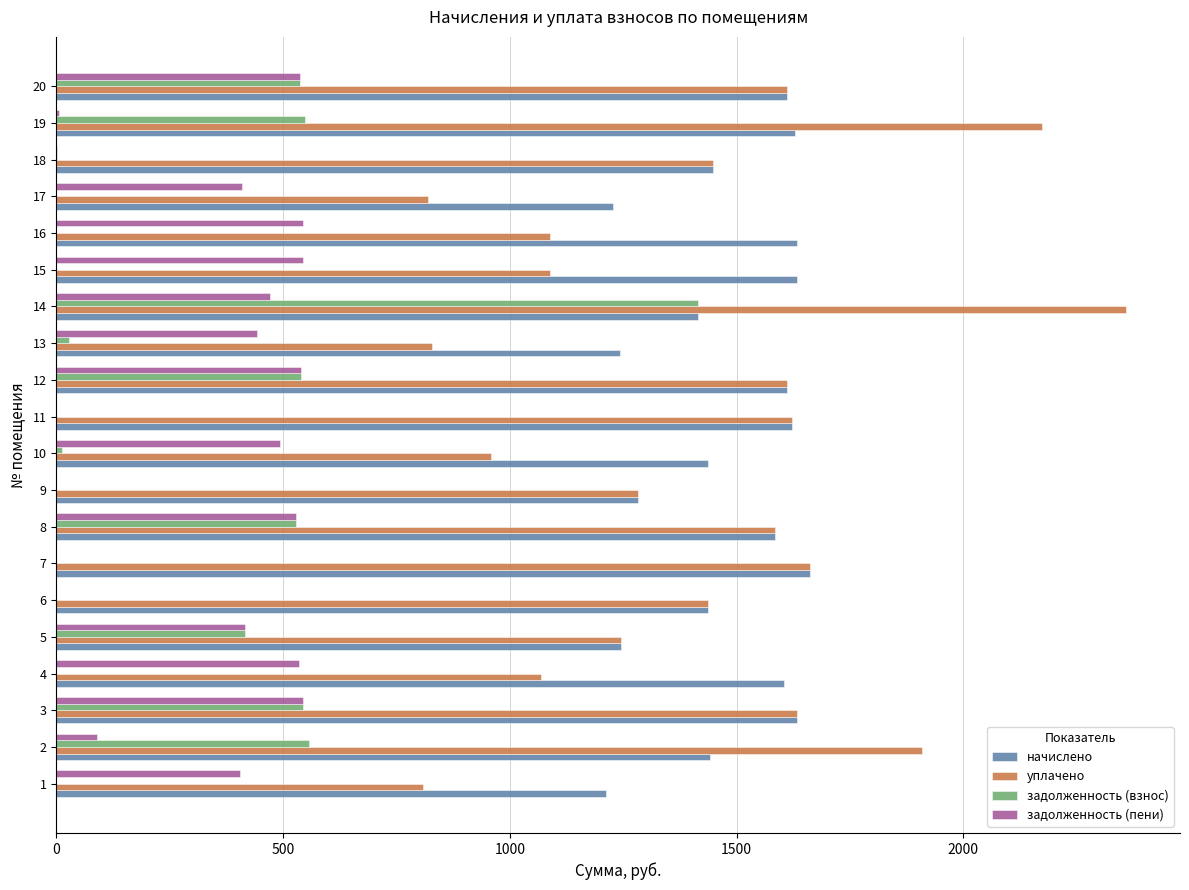

The value of начислено at 18 is 1449.0. True or false?

True